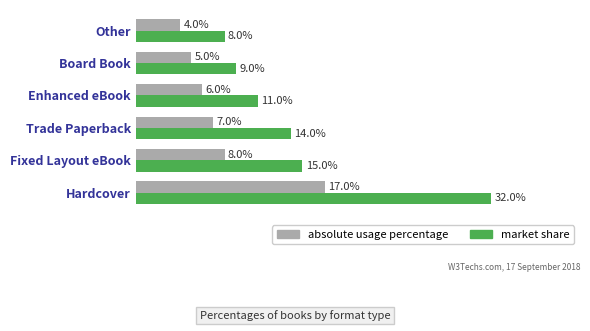

Which category has the lowest value in the absolute usage percentage series?

Other